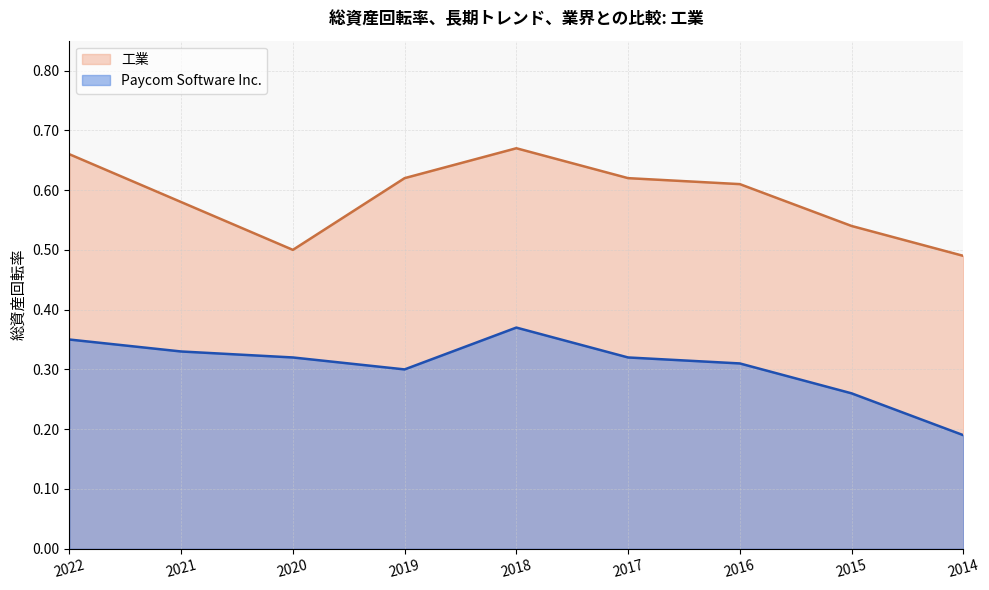

What is the approximate value of Paycom Software Inc. at 2021?

0.3